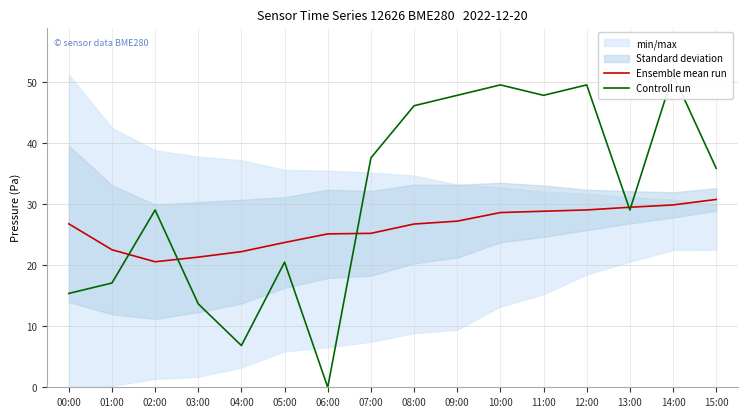

Which label corresponds to the smallest value in the chart?

06:00